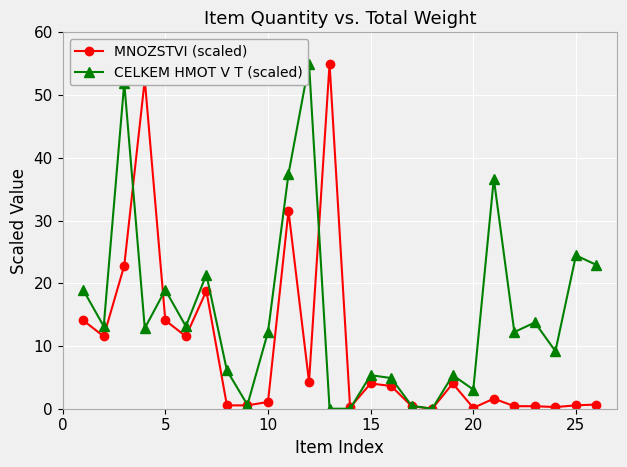

List the series in order of their overall mean, highest first.

CELKEM HMOT V T (scaled), MNOZSTVI (scaled)